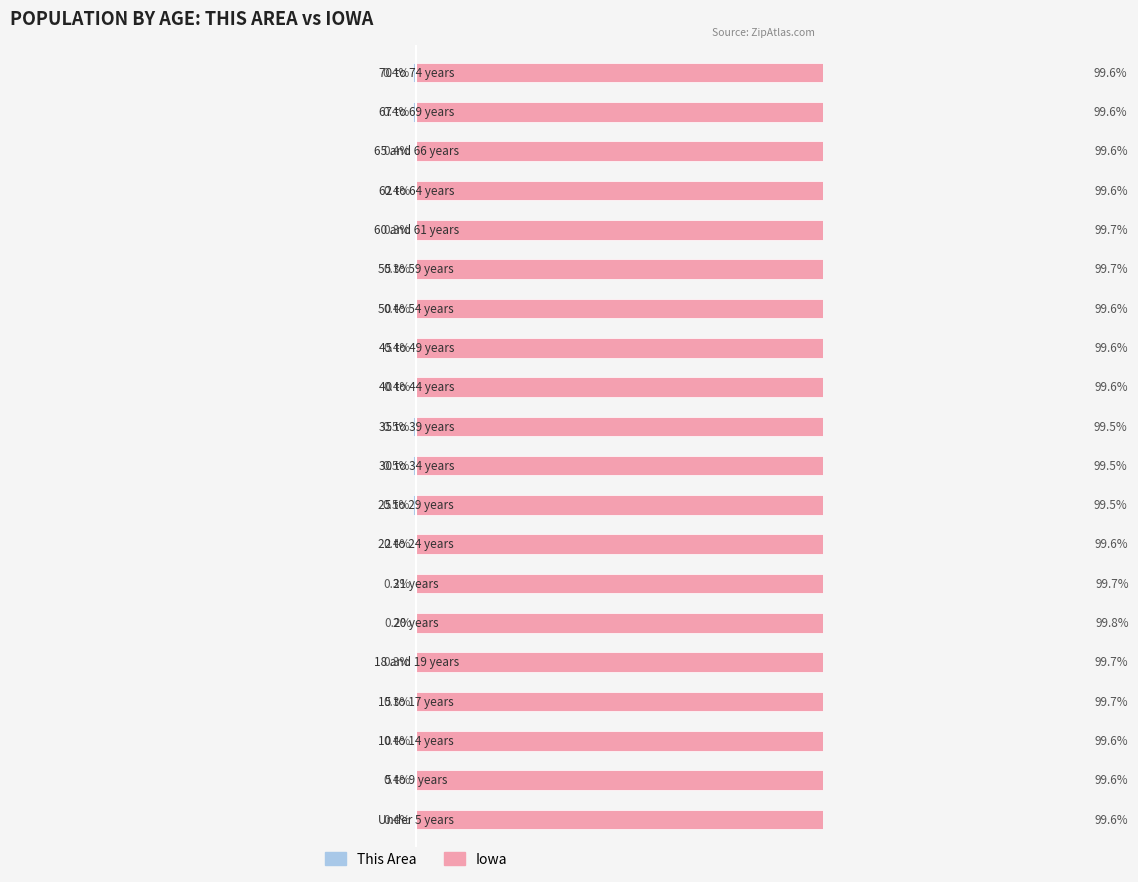

What is the value of the This Area bar at the 3rd from the left?

-0.4